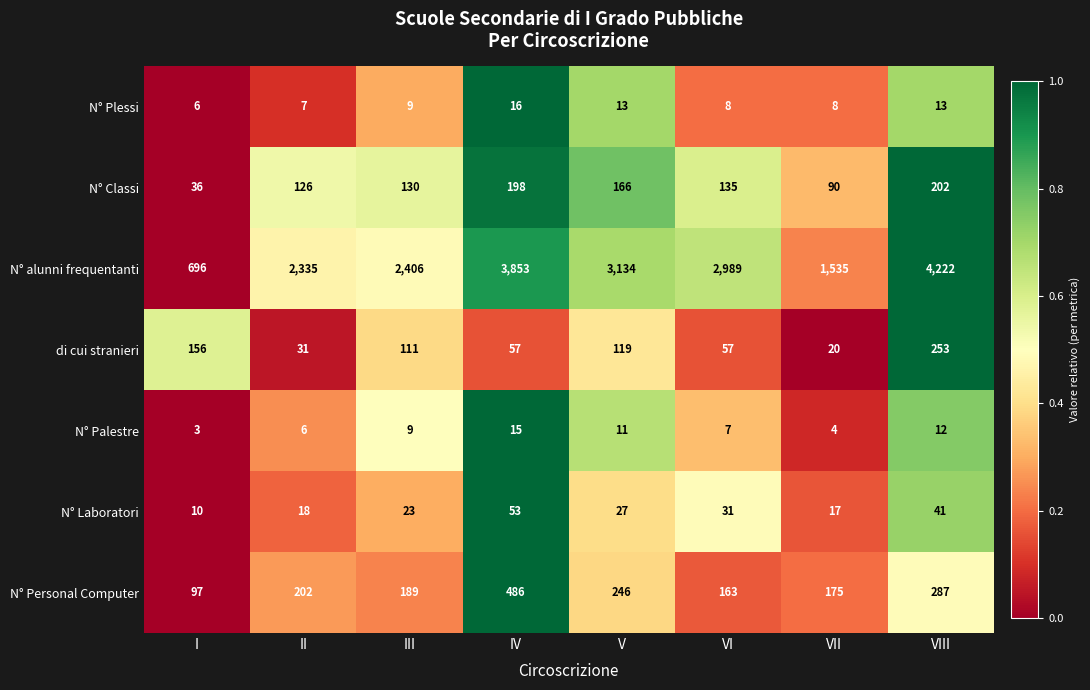

Which category has the lowest value across all series?

I